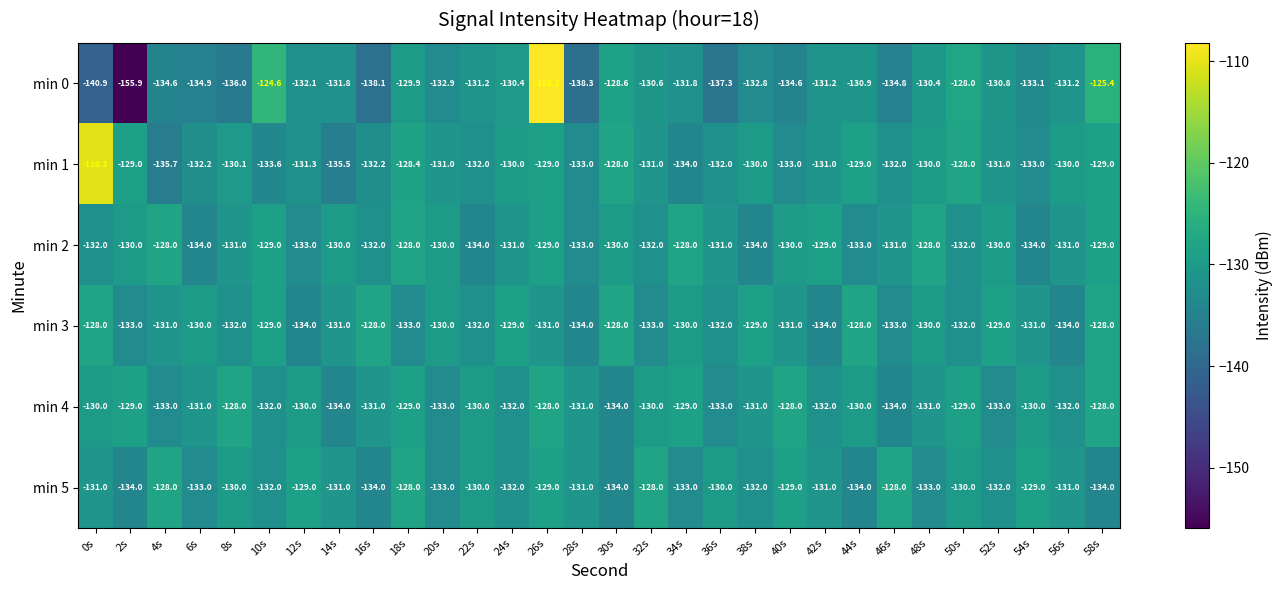

How many data points in min 5 are above -131?

12